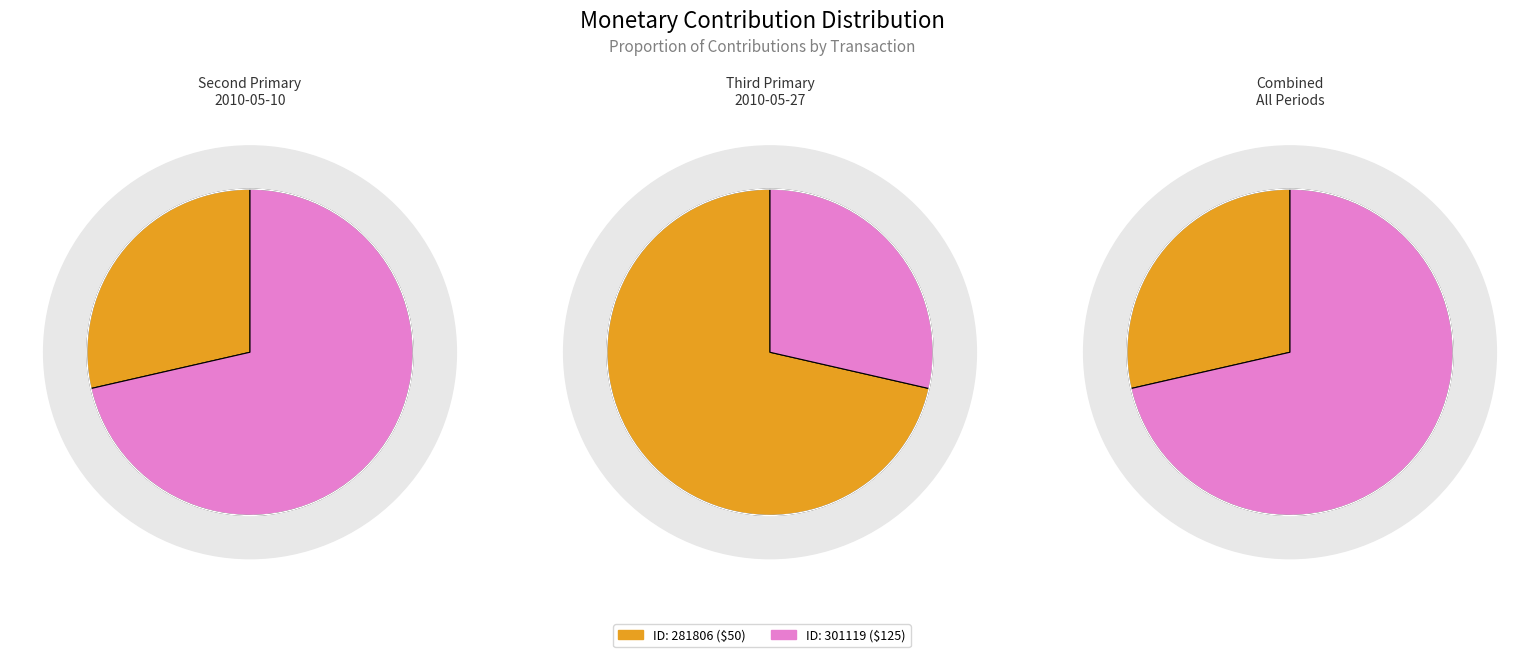

Rank the categories by value from highest to lowest.

301119, 281806